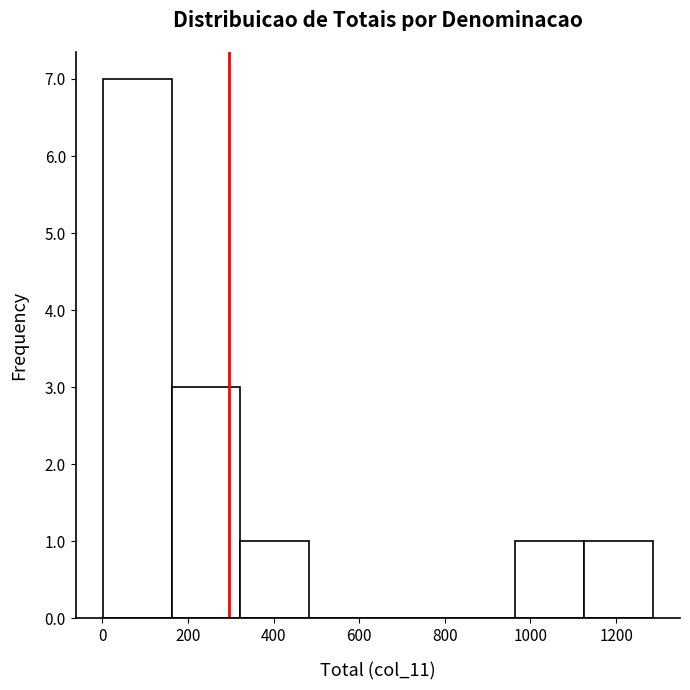

Reading left to right, transcribe this chart: for each bar, give the range it covers on the x-axis and its height. Neither the bar edges nor the heights are printed on the chart, so give them approximately, as read against the axes.

0 to 160: 7
160 to 320: 3
320 to 480: 1
480 to 640: 0
640 to 800: 0
800 to 960: 0
960 to 1120: 1
1120 to 1280: 1